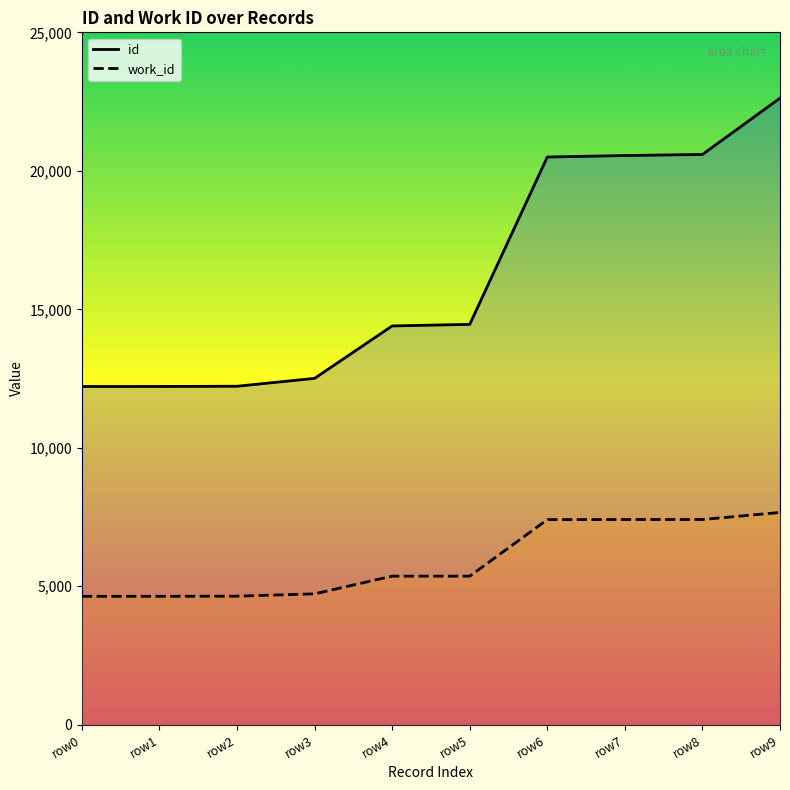

List the series in order of their peak value, lowest first.

work_id, id